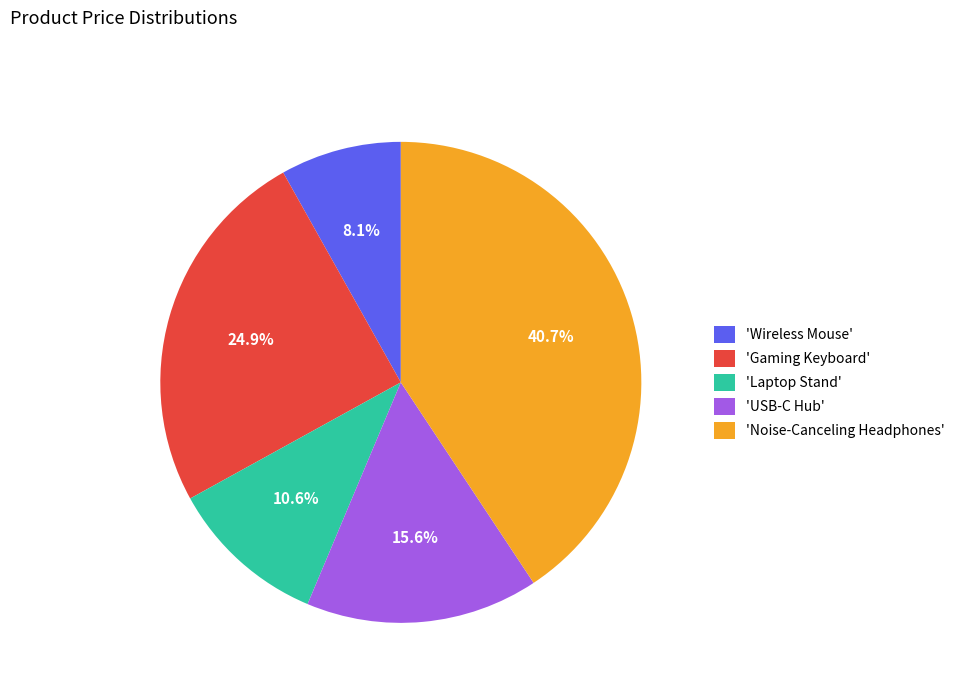

What is the ratio of the value at 'Wireless Mouse' to the value at 'USB-C Hub'?

0.5